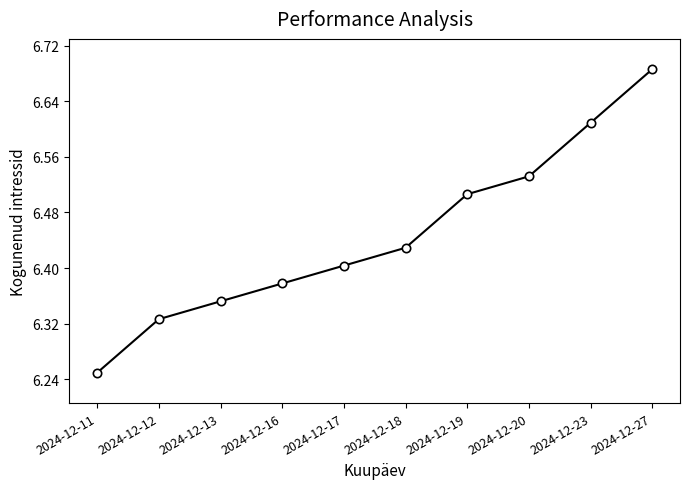

Does the chart have visible grid lines?

No